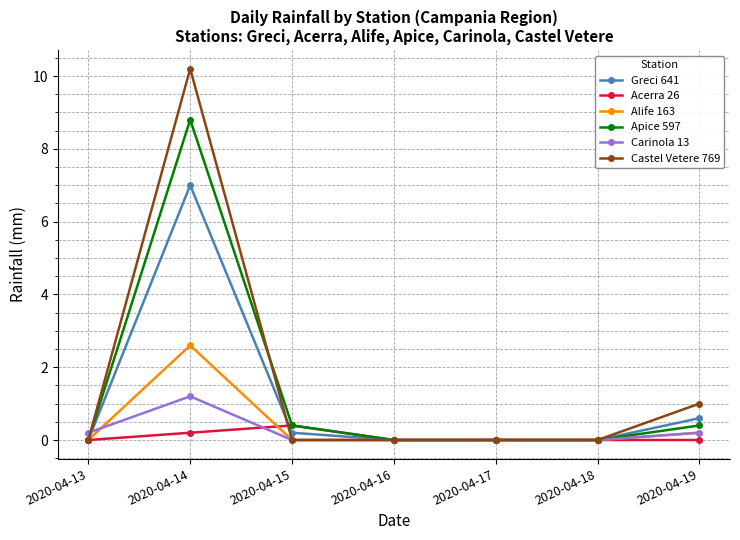

What is the sum of the Apice 597 values at 2020-04-16 and 2020-04-15?

0.4